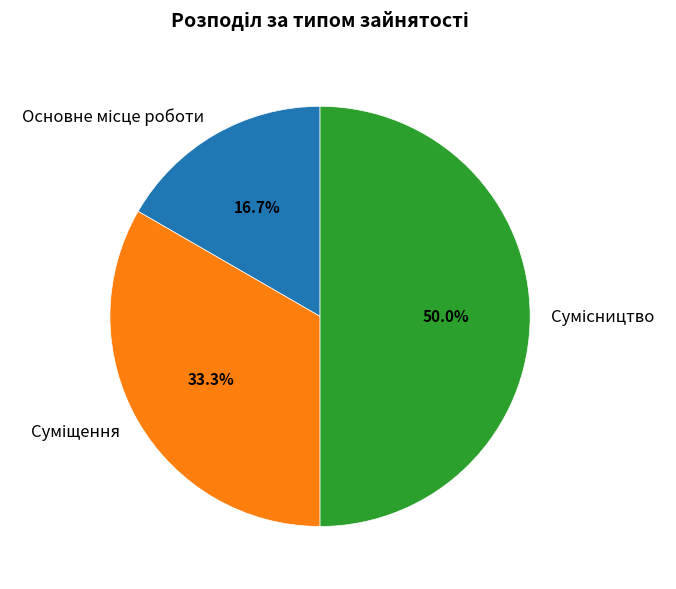

Count the number of slices in the pie.

3